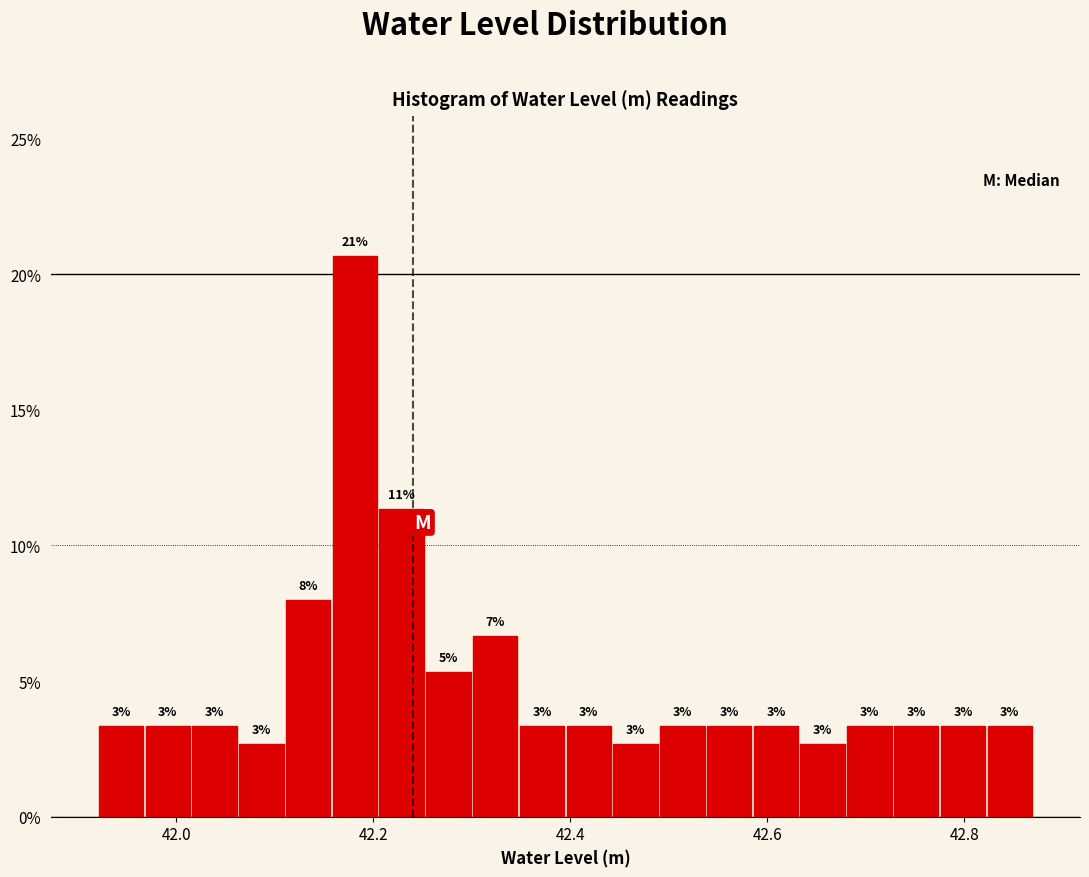

Around what value on the x-axis is the tallest bar? Give the approximate position of its centre, as read against the axis.

42.18